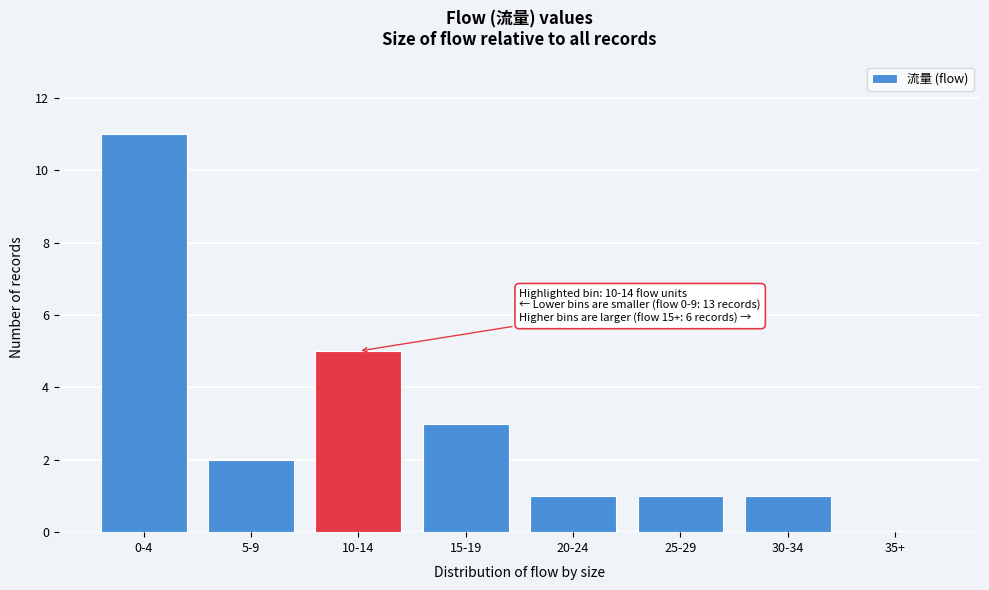

Reading left to right, extract all data points from this chart.

0-4=11	5-9=2	10-14=5	15-19=3	20-24=1	25-29=1	30-34=1	35+=0